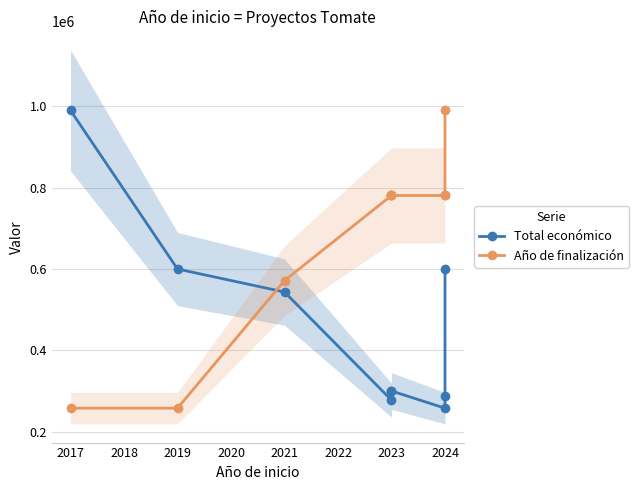

After their last crossing, which series has the higher values: Año de finalización or Total económico?

Año de finalización